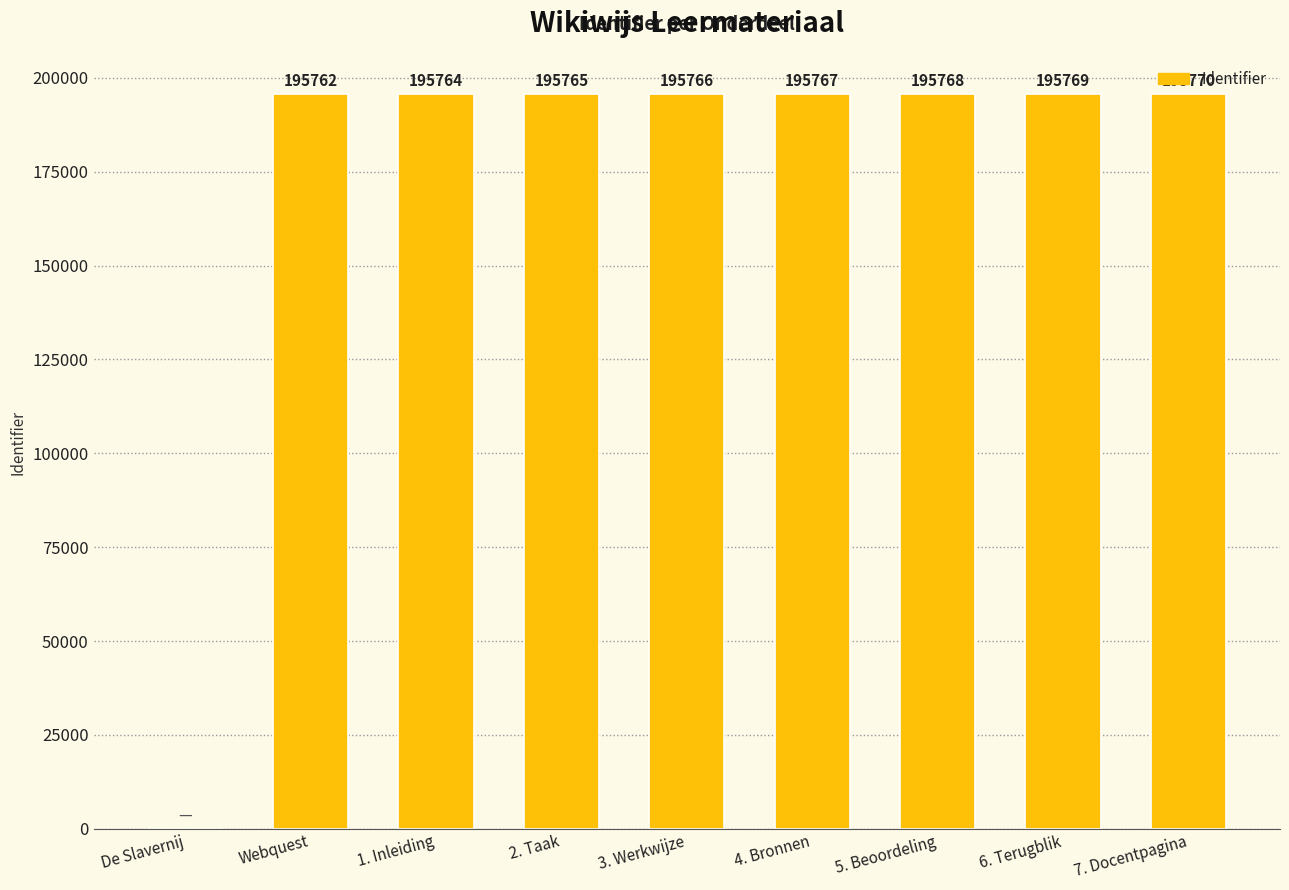

What is the change in value from 2. Taak to 5. Beoordeling?

+3